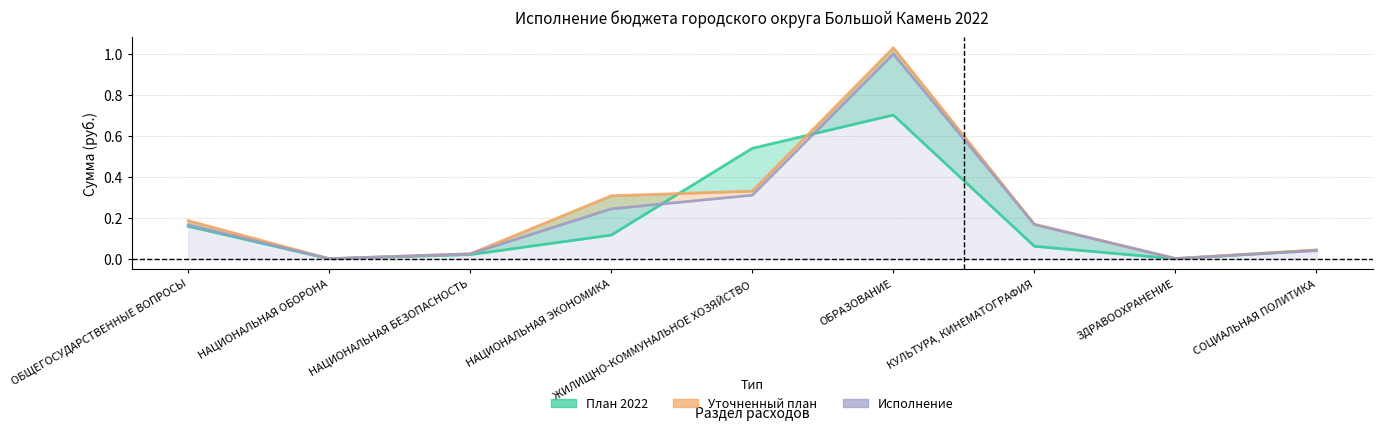

At which category does the data reach its first local valley?

НАЦИОНАЛЬНАЯ ОБОРОНА